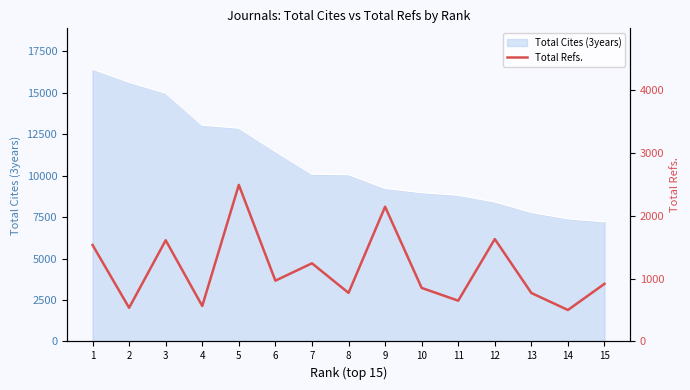

Is it true that the value at 14 is 500?

True